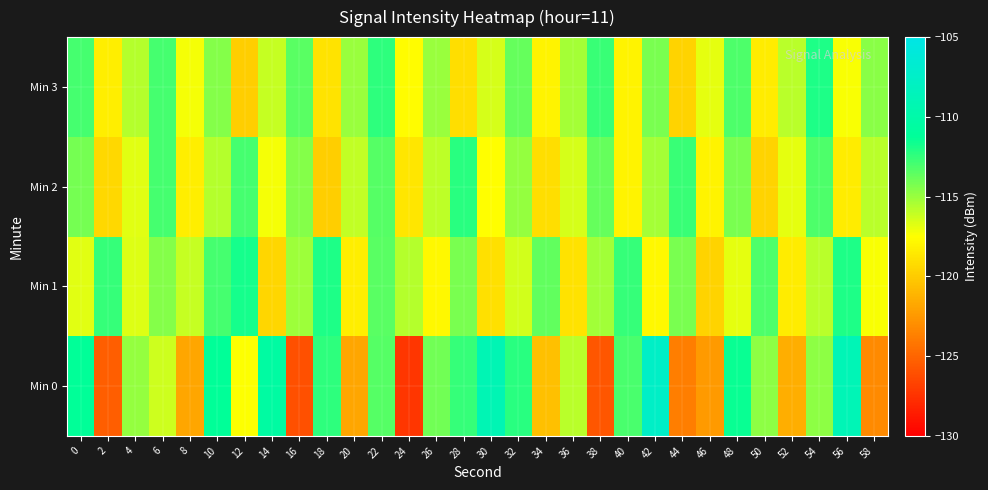

What is the minimum value shown in the chart?

-127.3